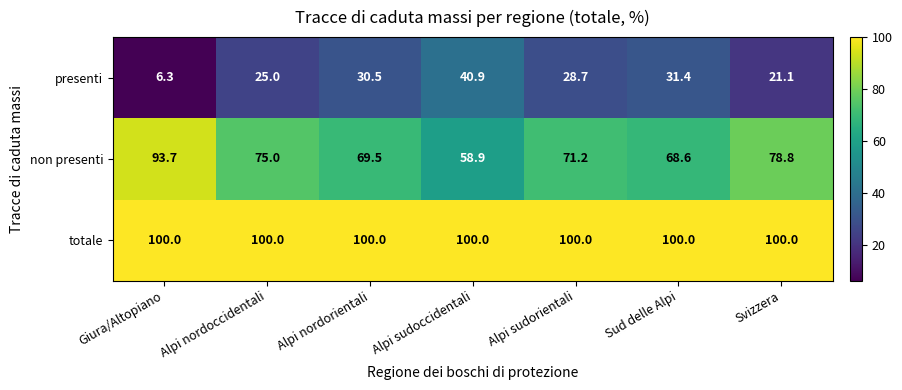

Count the number of categories in the chart.

7